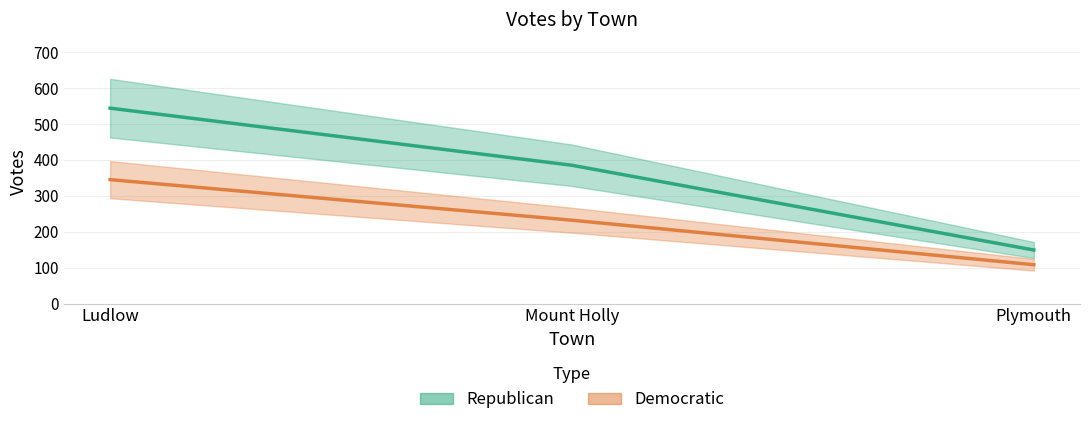

At how many categories does at least one series exceed 337?

2